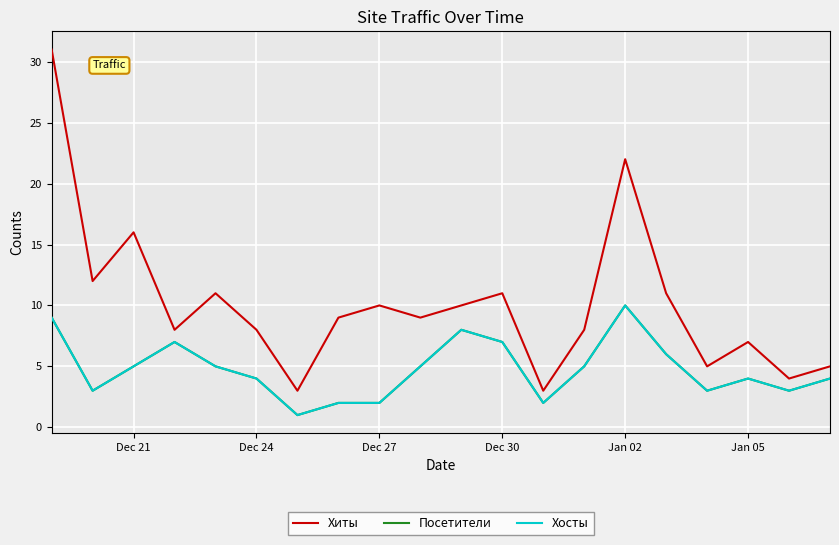

Does the chart display data point markers on the line(s)?

No